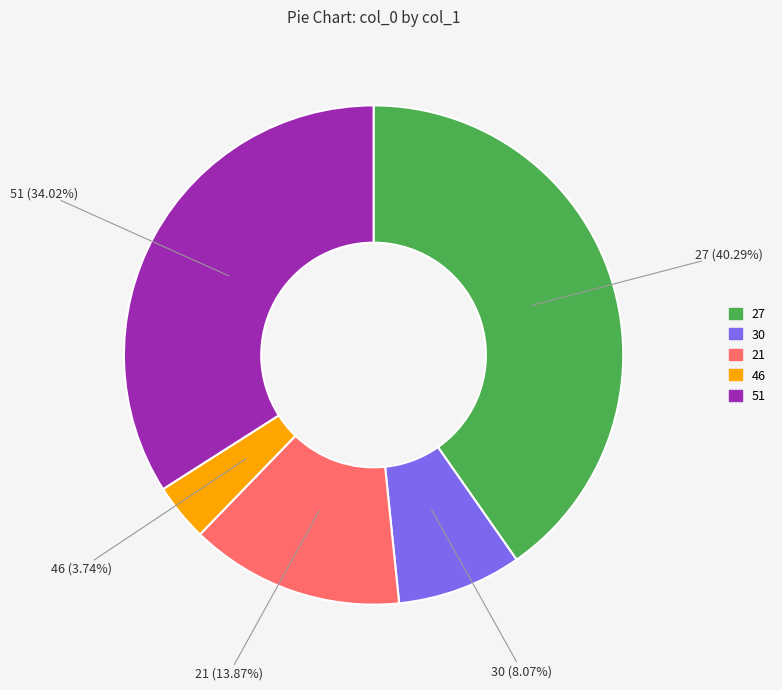

What percentage is the 21 slice, to the nearest percent?

14%